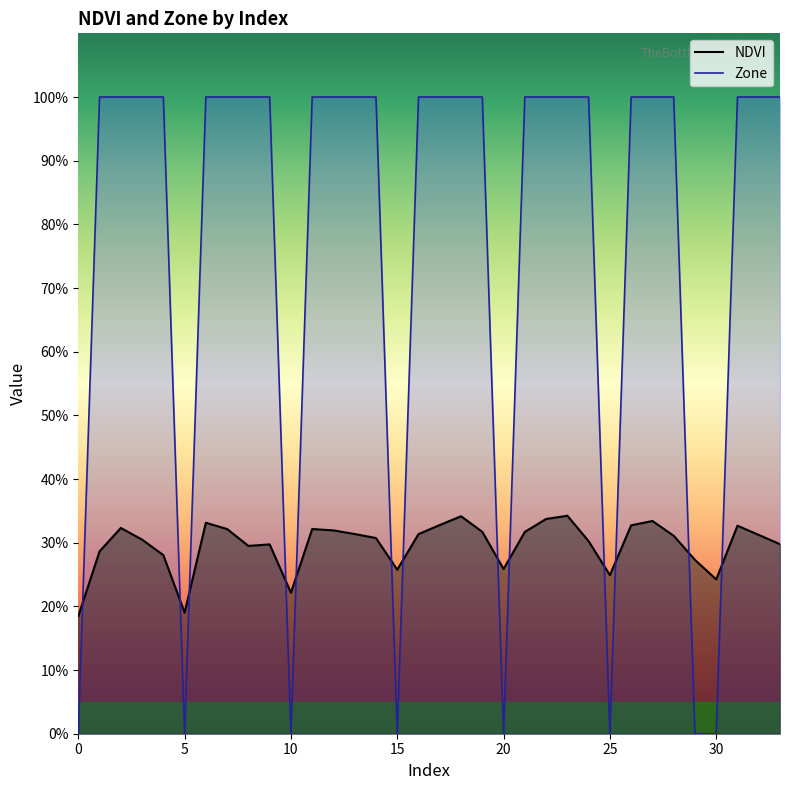

Between which two adjacent categories do Zone and NDVI first intersect?

0 and 1